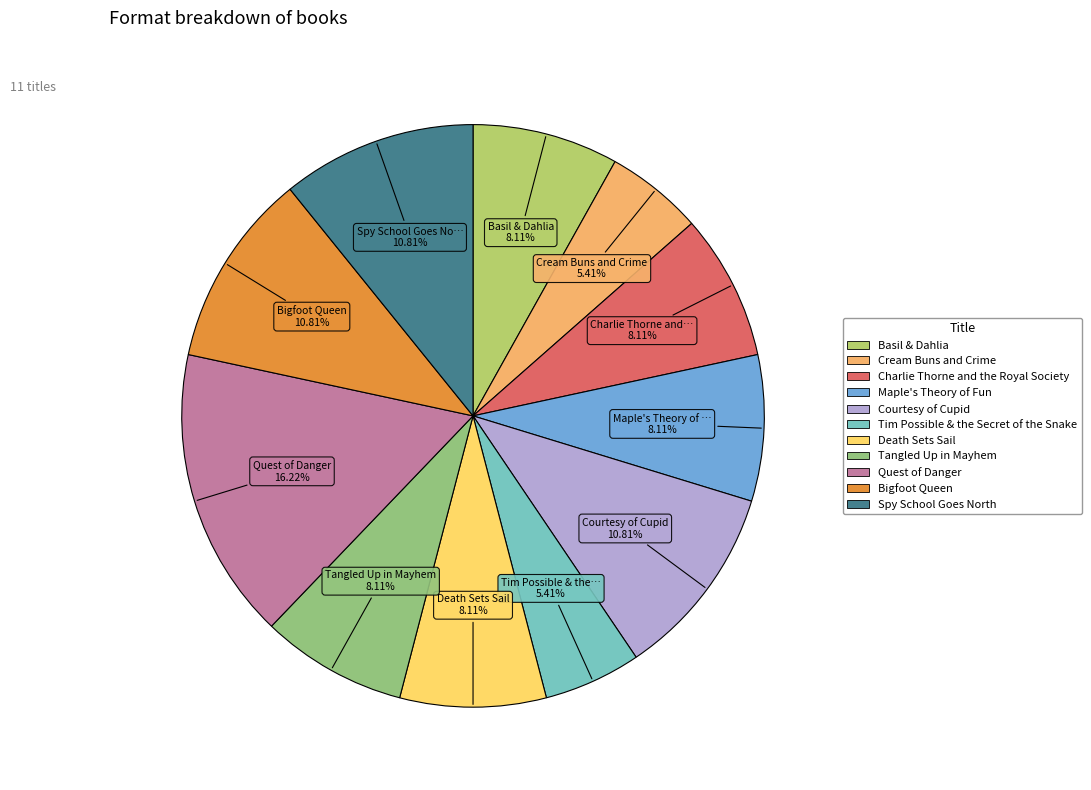

To the nearest percent, what is the average slice percentage?

9%